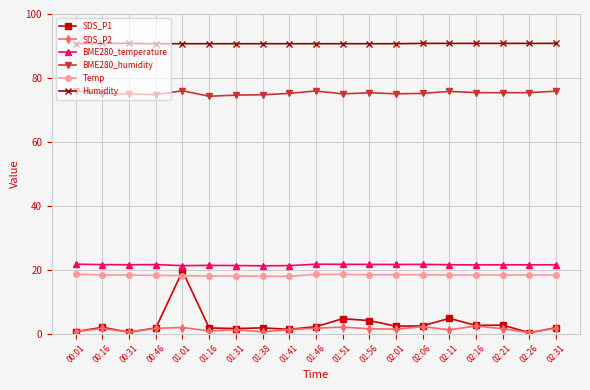

Count the BME280_temperature values in the range 21 to 22.

19